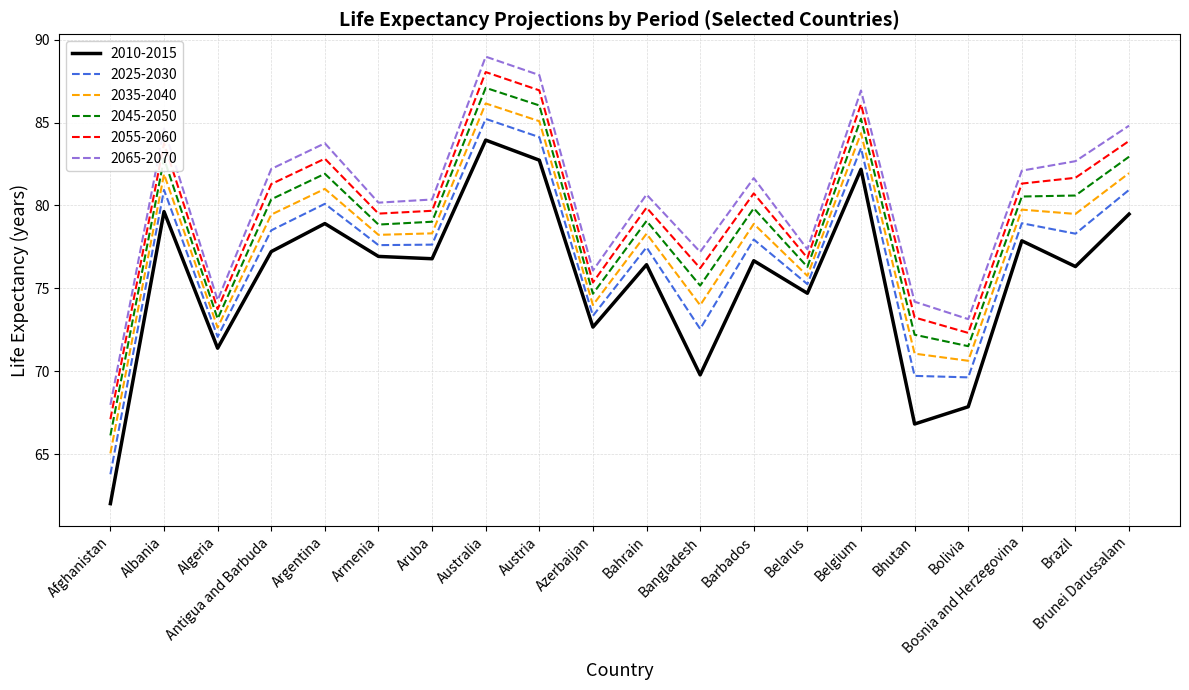

What is the difference between the highest and lowest values at Austria?

5.1